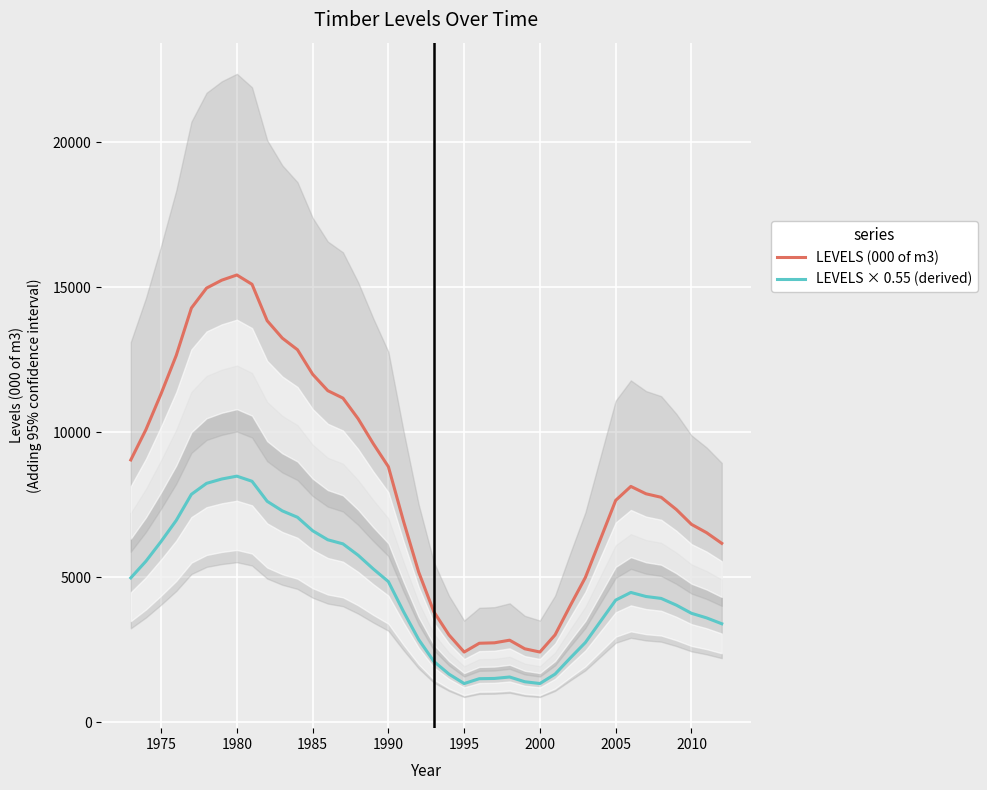

At how many categories does at least one series exceed 1934?

40